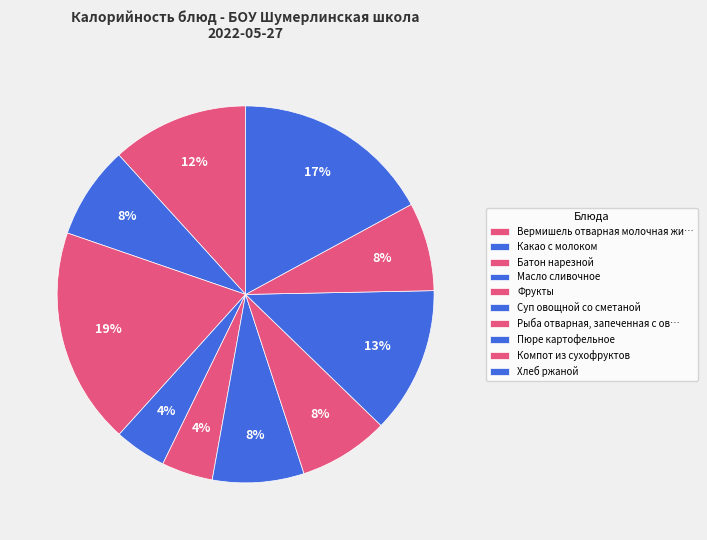

Is it true that Фрукты is 15% of the pie?

False